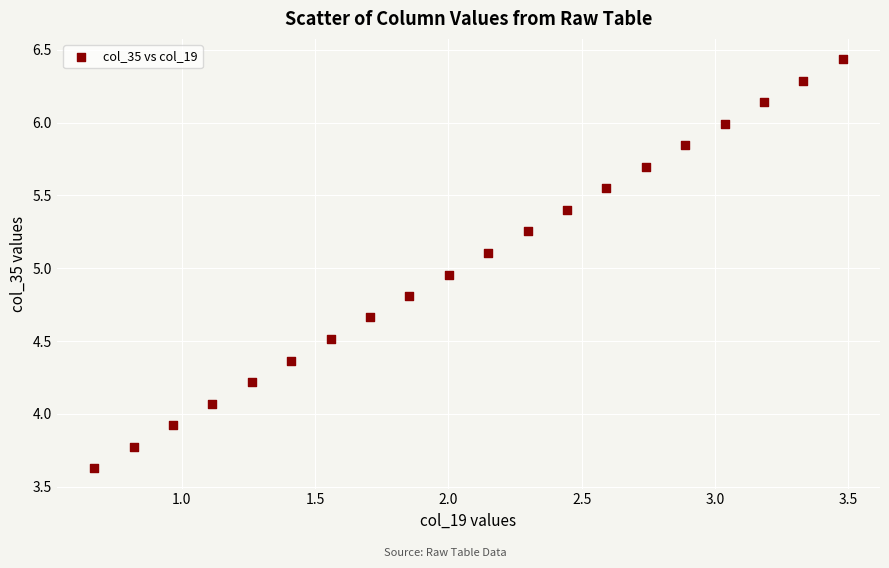

What is the range of X values (max minus min)?

2.8